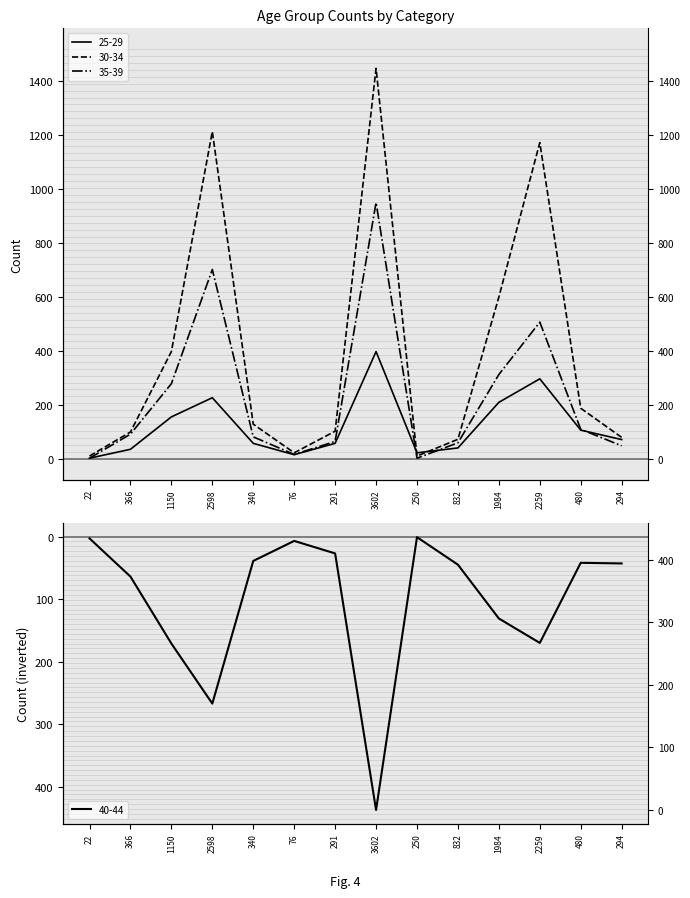

Reading left to right, extract all data points from this chart.

25-29: 3	36	156	227	58	16	58	398	23	41	210	297	107	72
30-34: 11	100	398	1213	129	23	103	1447	11	73	600	1172	188	80
35-39: 3	92	279	702	82	17	65	950	3	60	313	507	110	49
40-44: 3	64	171	267	39	7	27	437	1	45	131	170	42	43